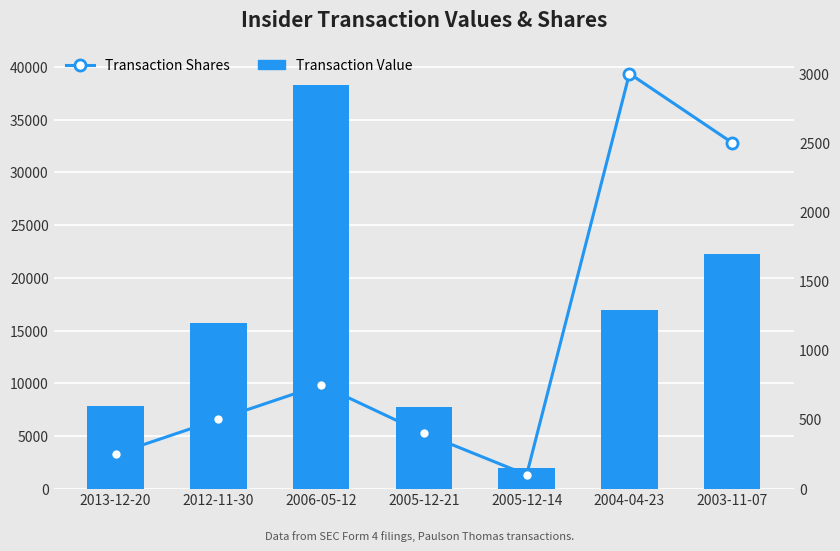

What is the difference between the highest and lowest values at 2012-11-30?

15245